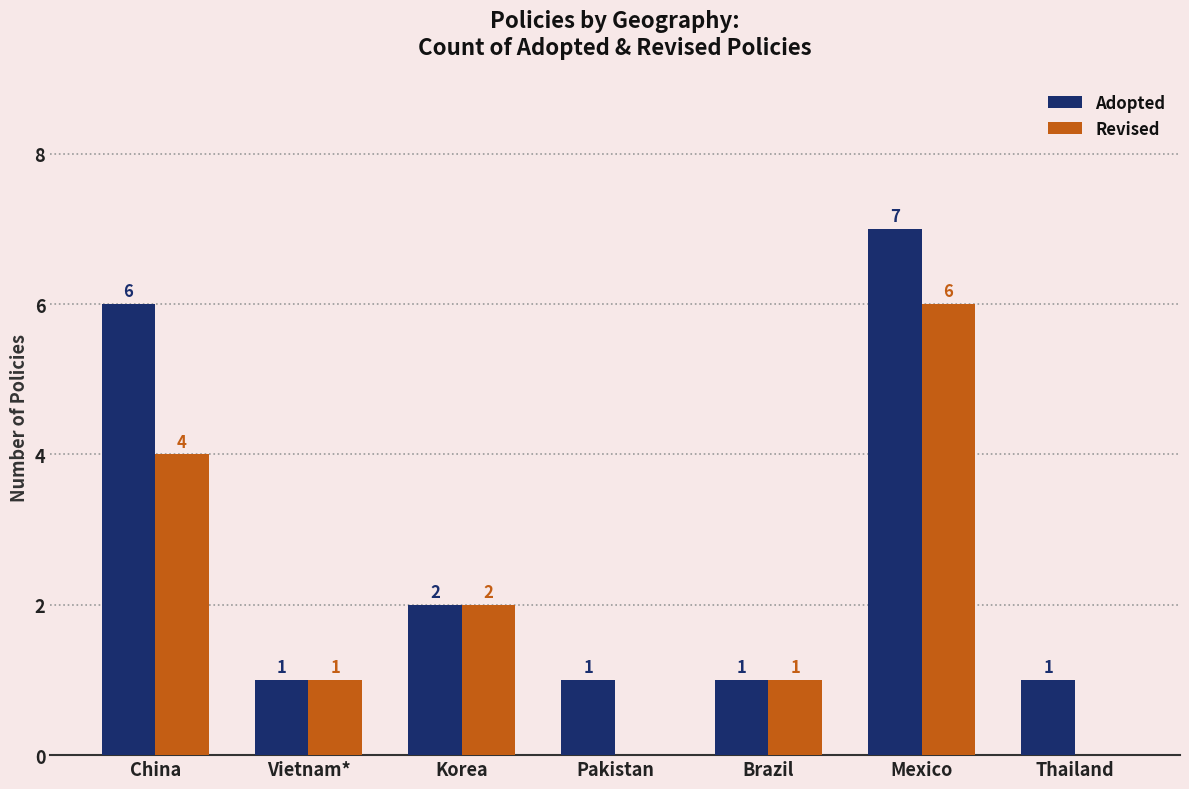

Reading left to right, list all the values displayed in this chart.

Adopted: 6	1	2	1	1	7	1
Revised: 4	1	2	0	1	6	0